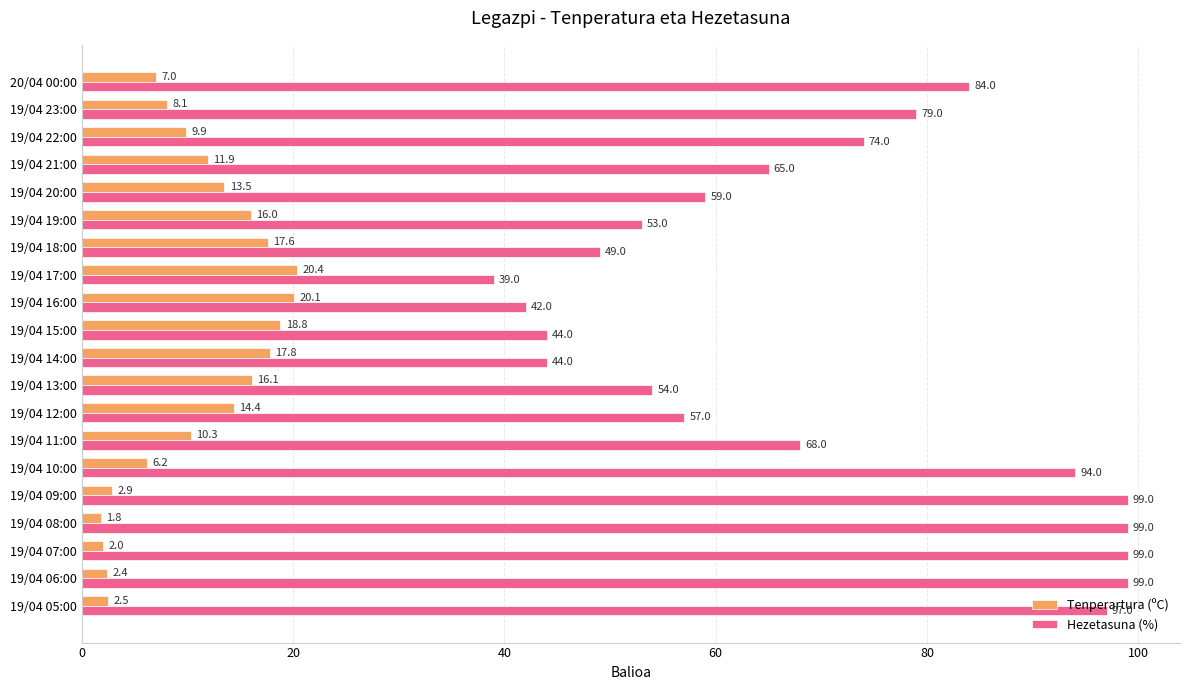

What is the minimum value shown in the chart?

1.8